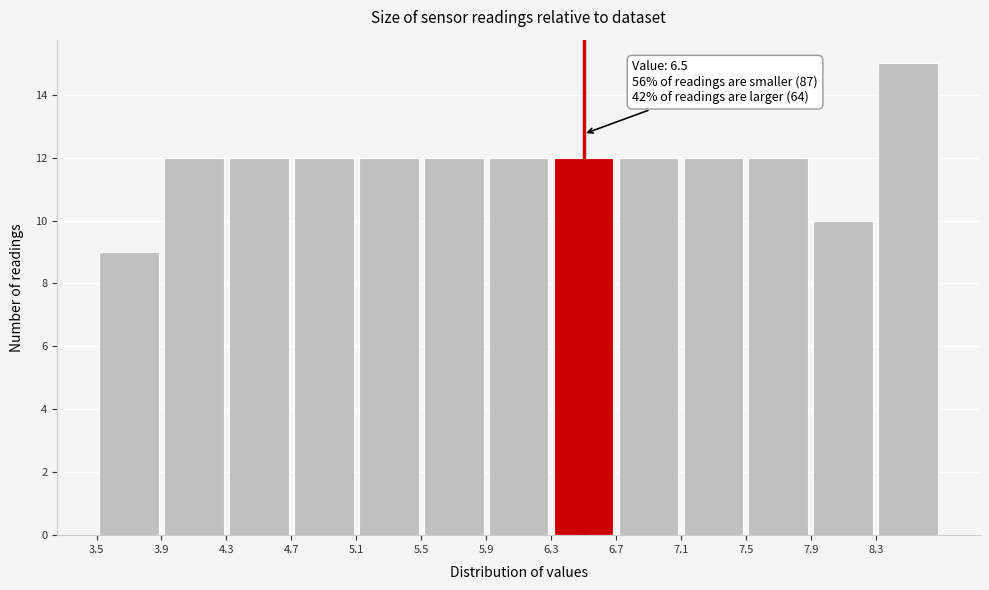

Over which range of the x-axis is the bar tallest?

8.3 to 8.7